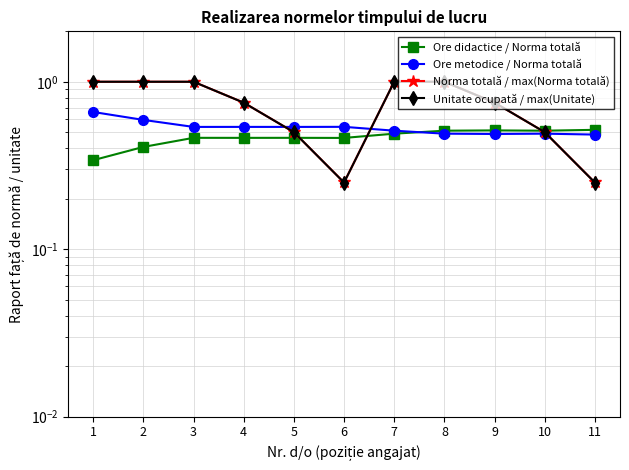

Which series has the largest total across all categories?

Norma totală / max(Norma totală)